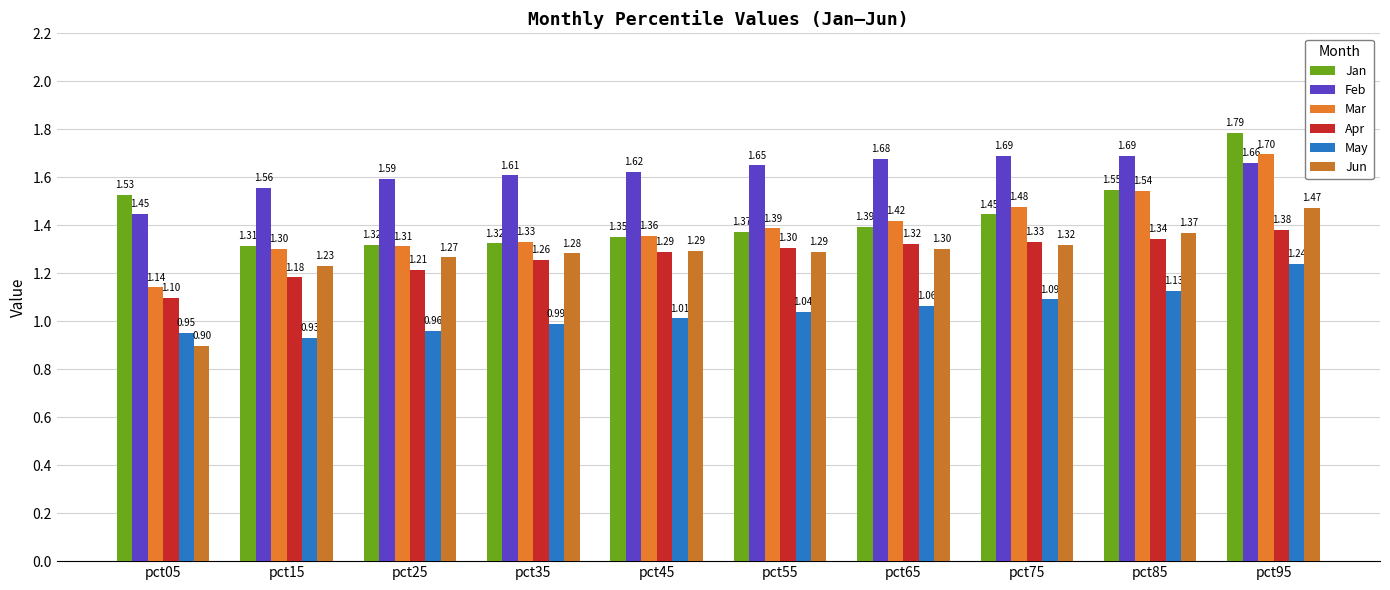

Which series has the largest total across all categories?

Feb